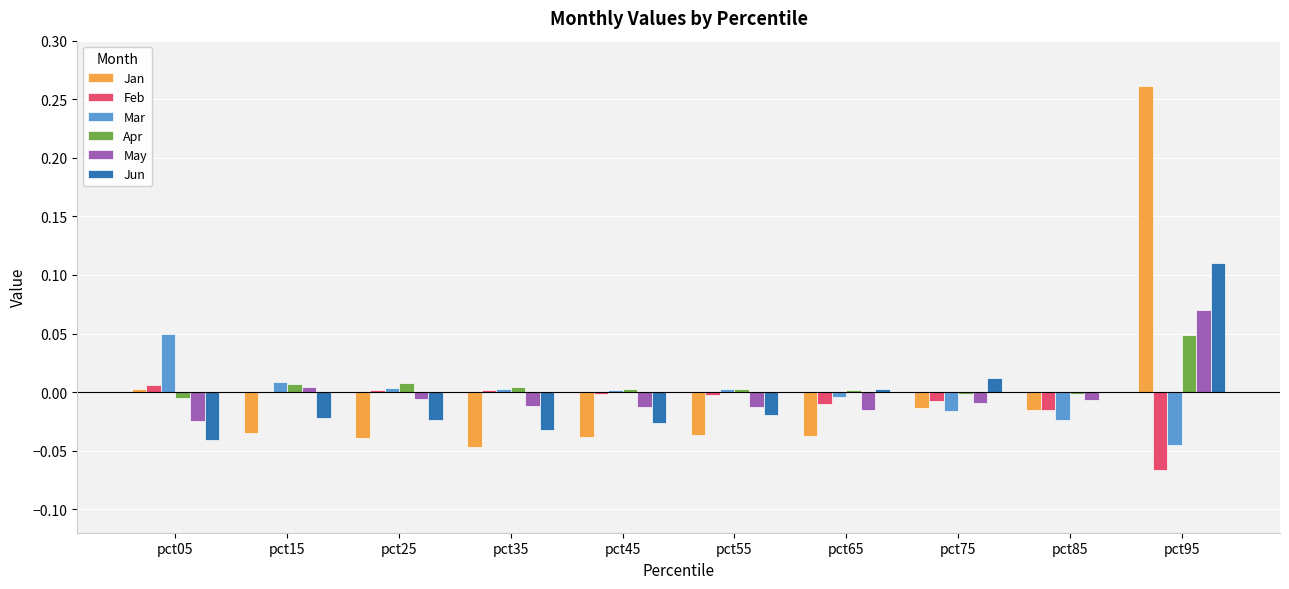

Which series has the largest range (max minus min)?

Jan